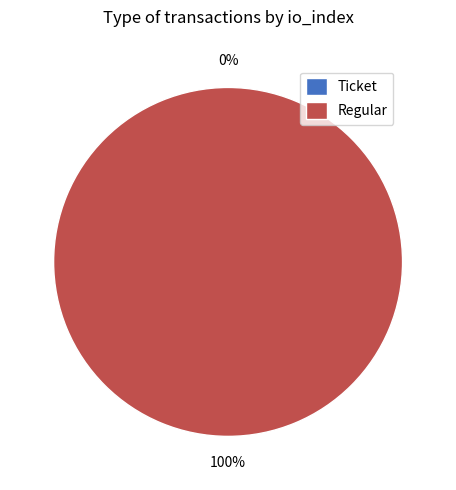

Rank the categories by value from highest to lowest.

Regular (io_index=34), Ticket (io_index=0)